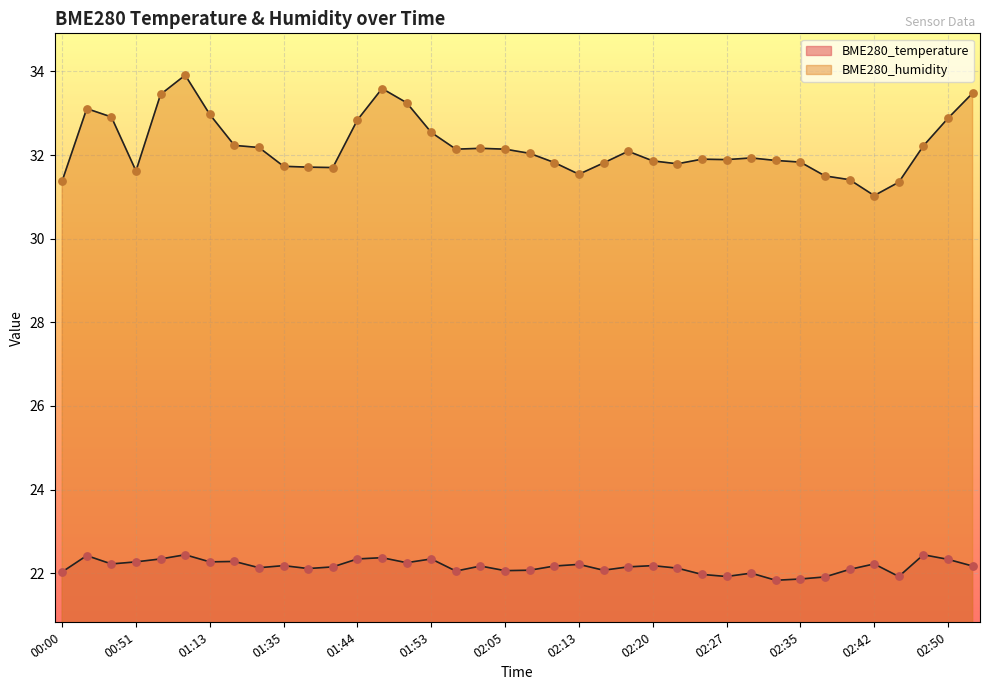

At which category is the sum across all series the highest?

01:06